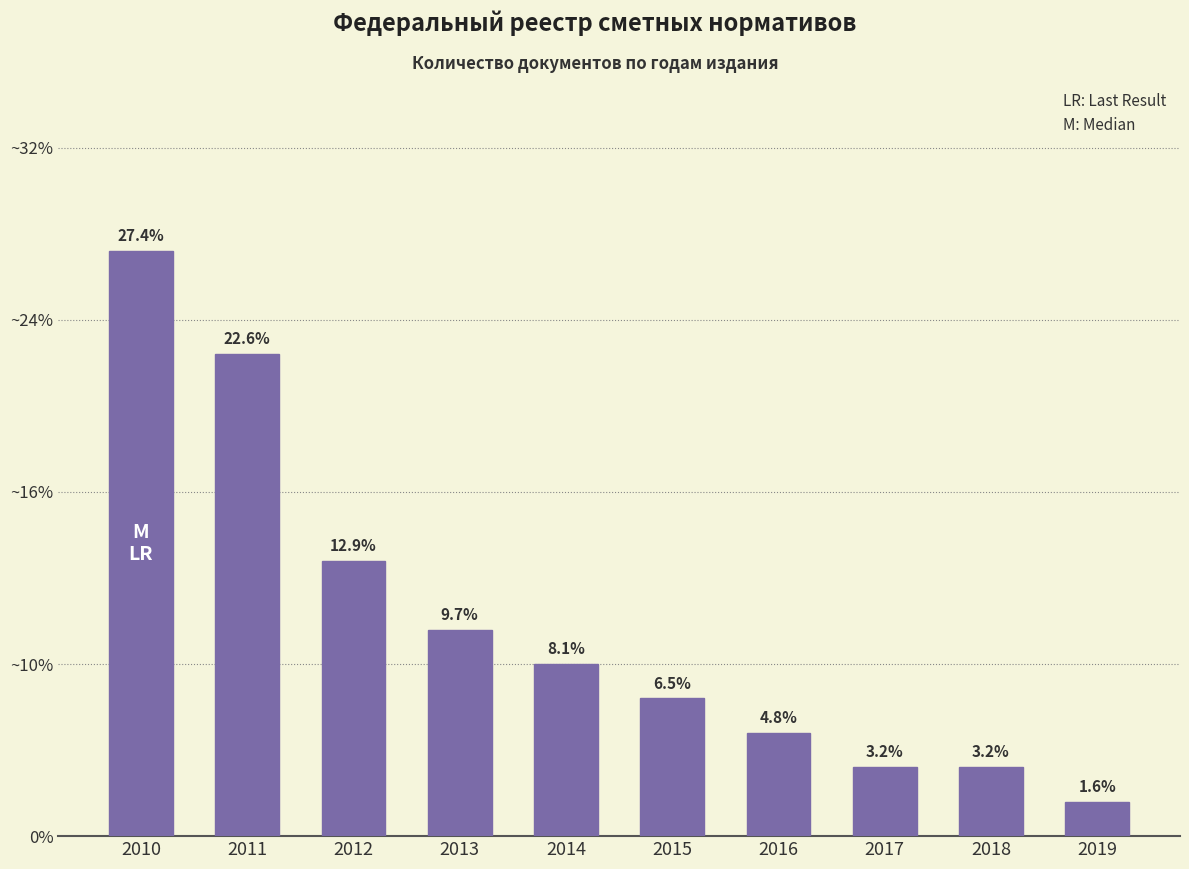

How many data points are less than 5?

5